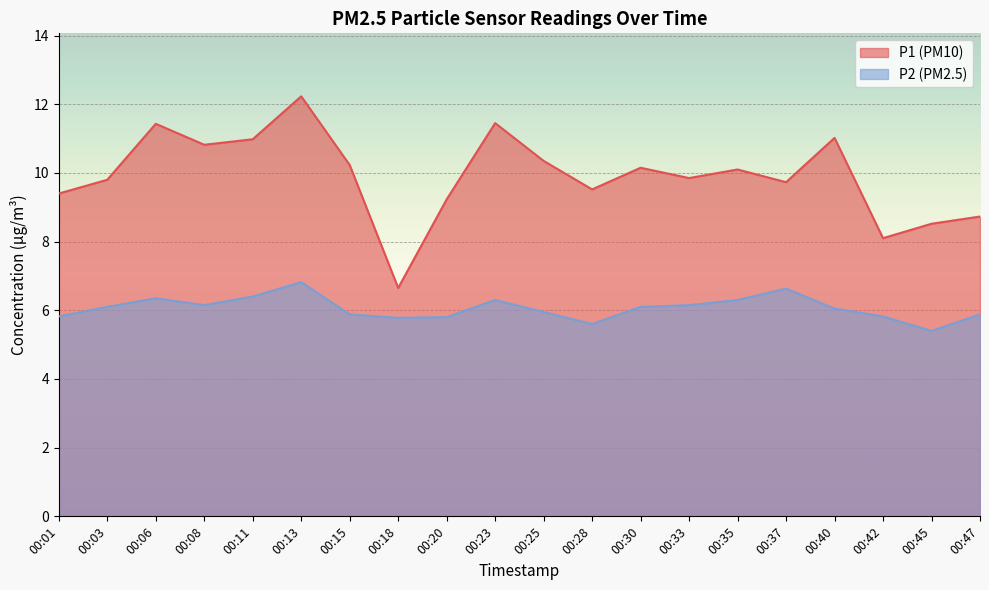

Which category has the lowest value across all series?

00:45